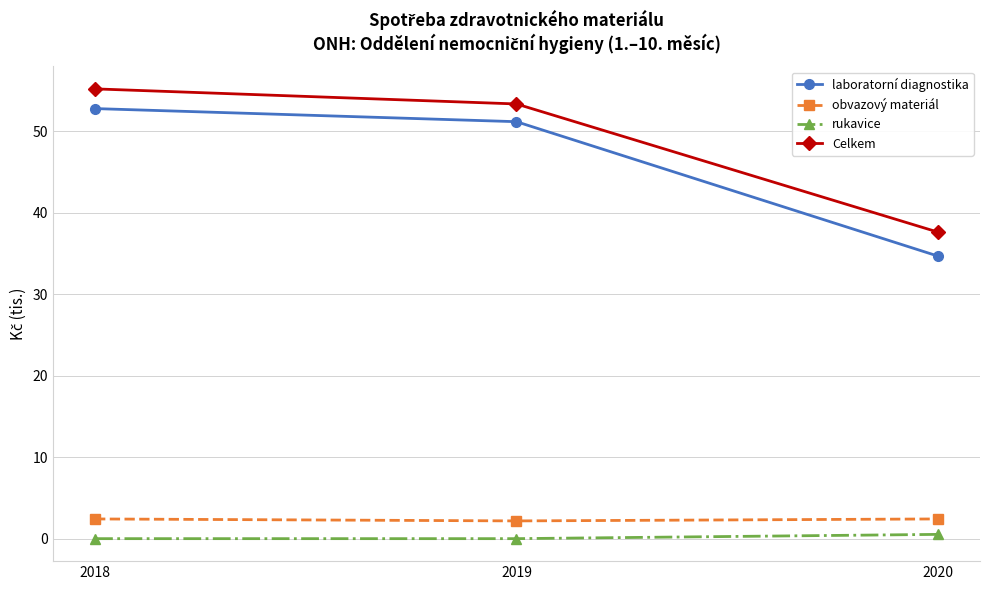

What is the value of the obvazový materiál point at the 2nd from the left?

2.2